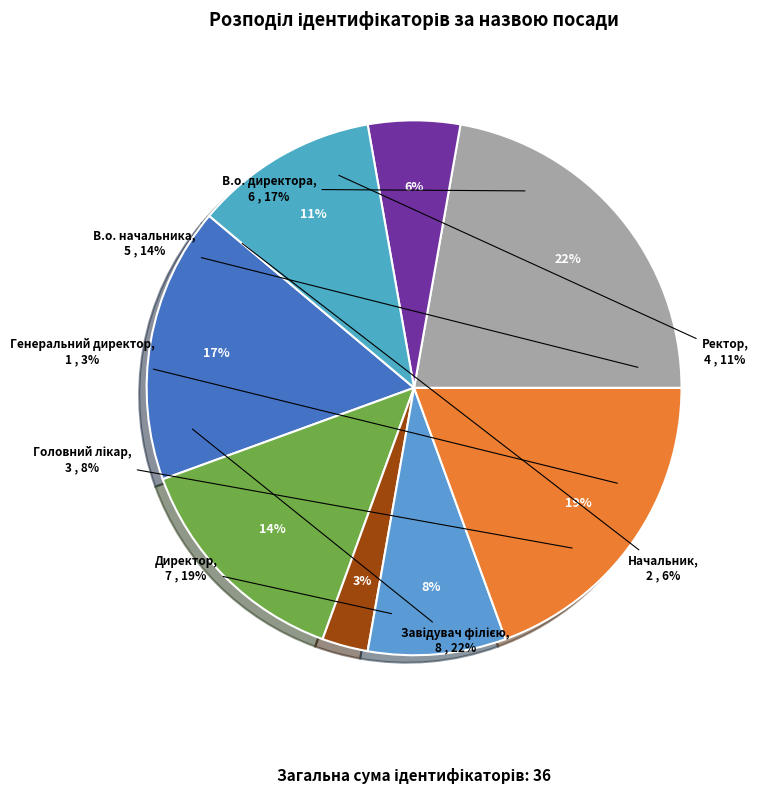

How many segments does this pie chart have?

8